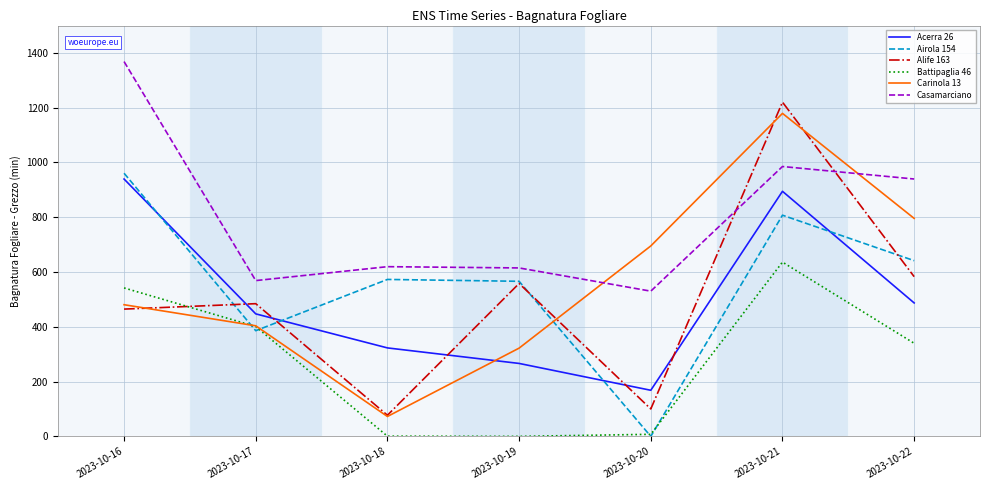

What is the difference between the highest and lowest values at 2023-10-21?

584.0